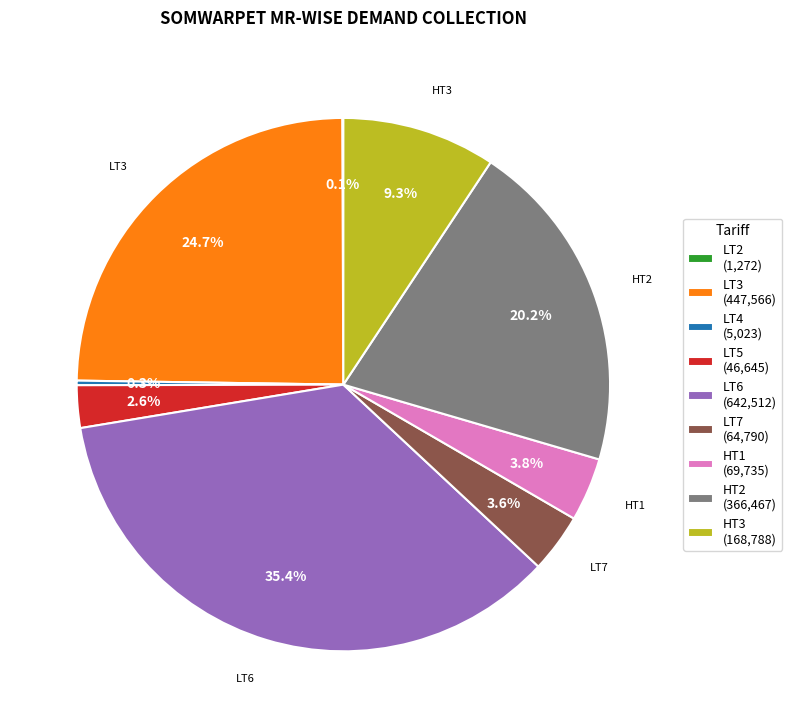

Which has a higher value, LT5 (46,645) or LT6 (642,512)?

LT6 (642,512)